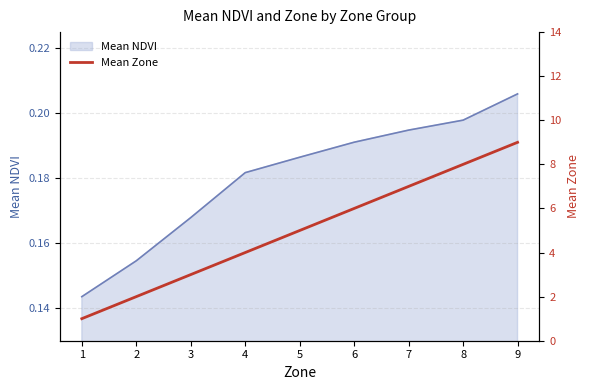

What is the change in value from 7 to 8?

+1